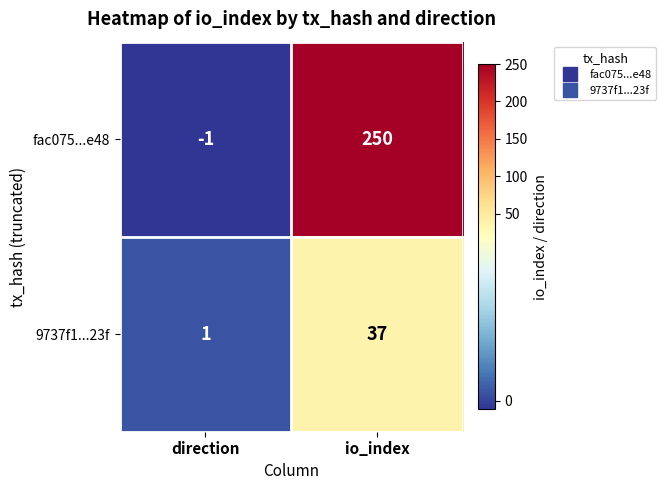

List the series in order of their overall mean, highest first.

fac075...e48, 9737f1...23f